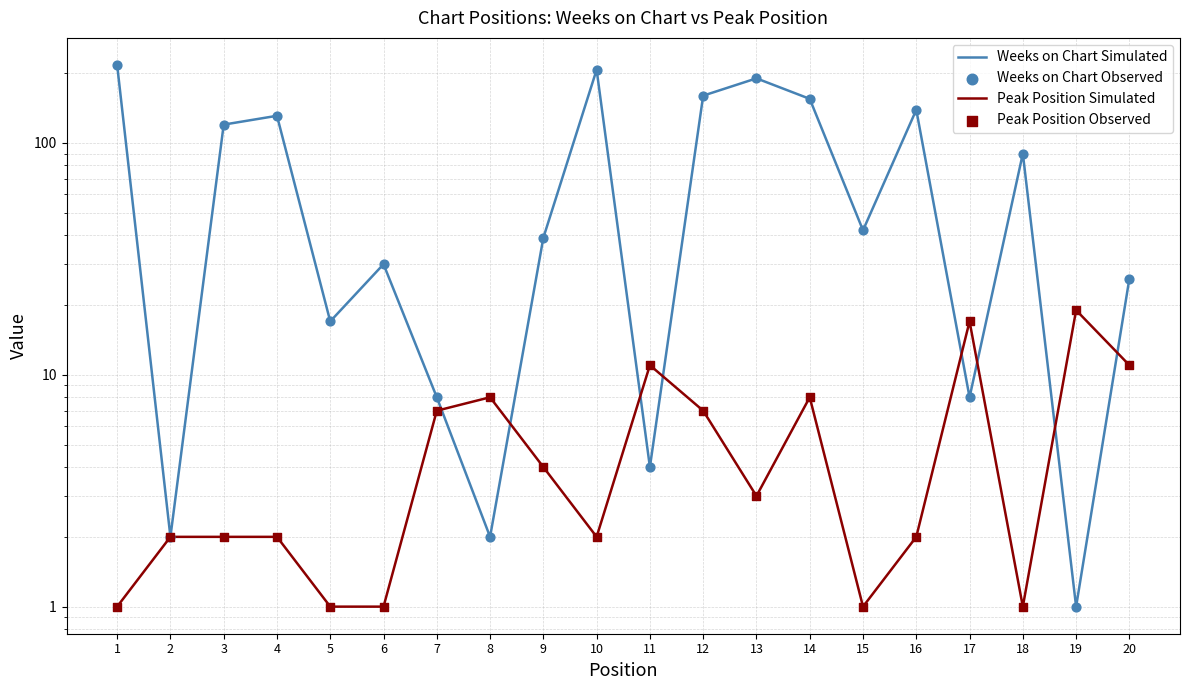

At how many categories does at least one series exceed 122?

7